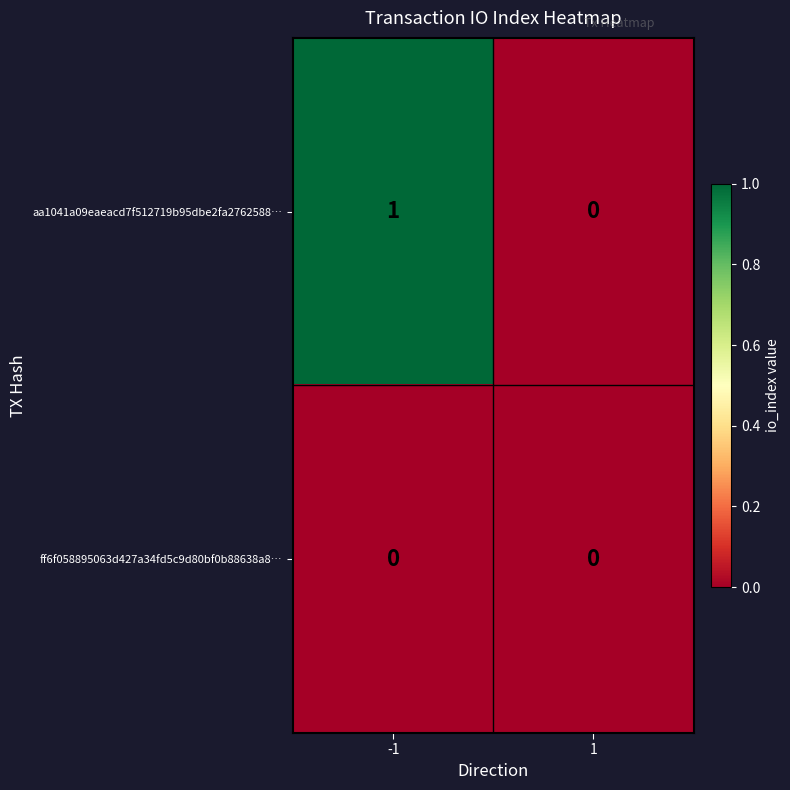

List the series in order of their overall mean, lowest first.

ff6f058895063d427a34fd5c9d80bf0b88638a8…, aa1041a09eaeacd7f512719b95dbe2fa2762588…